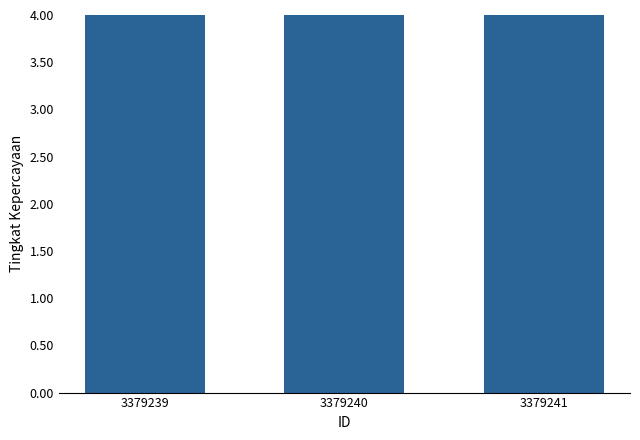

Rank the categories by value from highest to lowest.

3379240, 3379239, 3379241